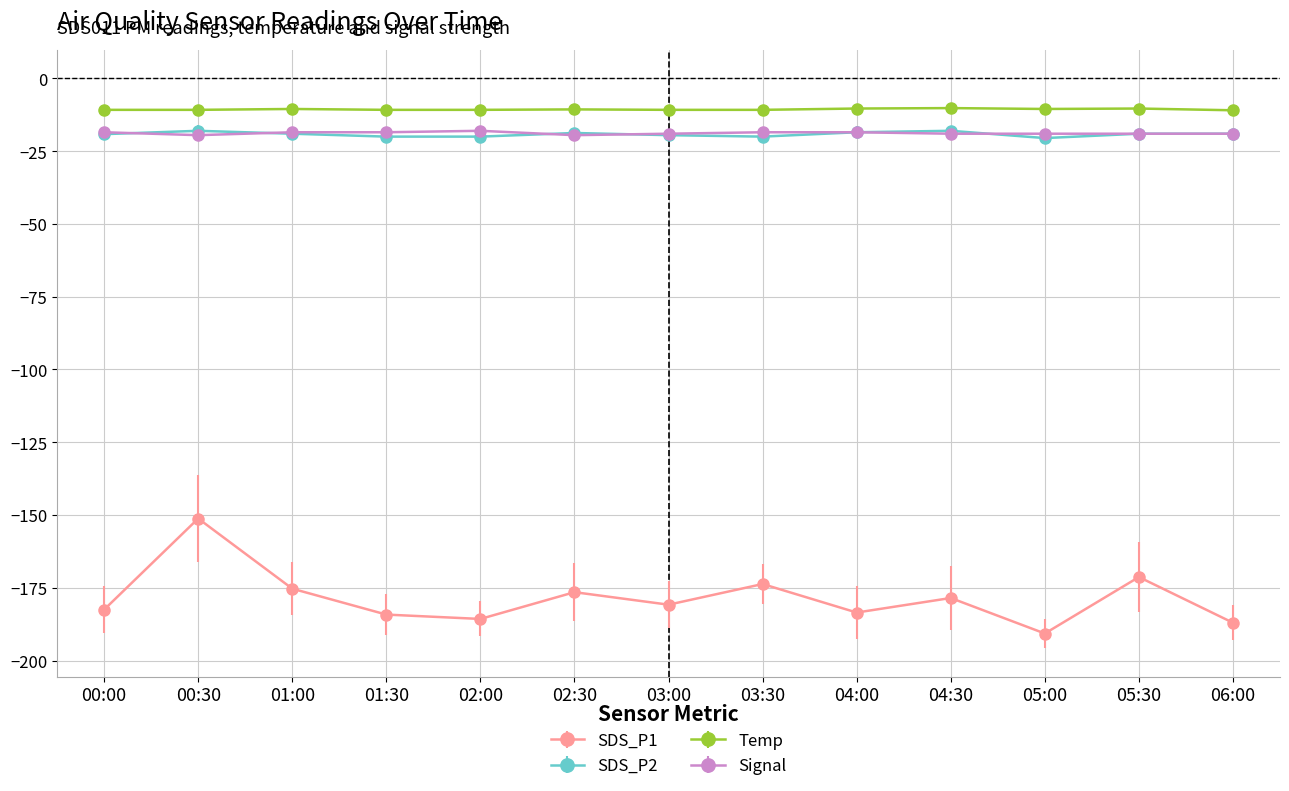

How many Signal values are between -19 and -18?

11